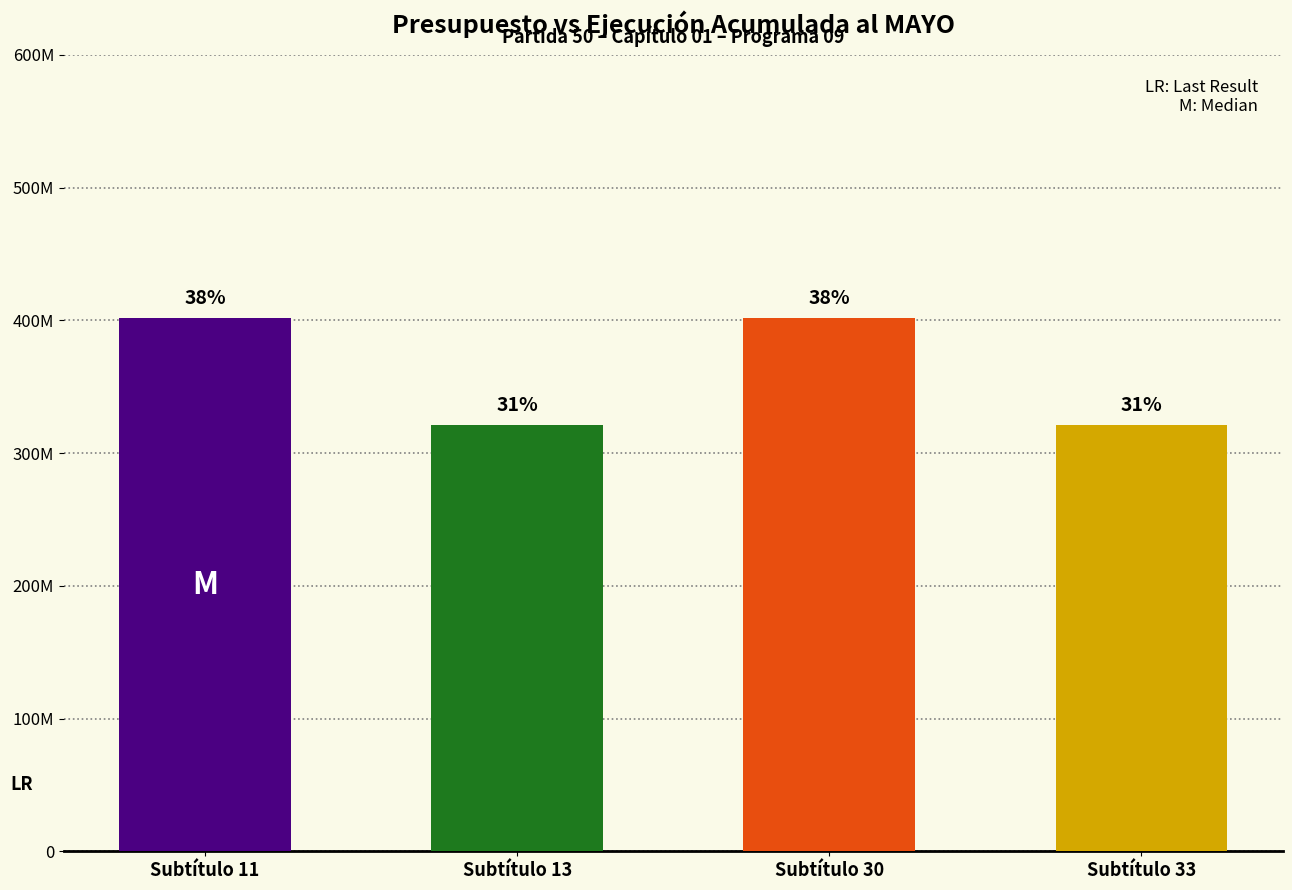

Rank the categories by value from highest to lowest.

Subtítulo 11, Subtítulo 30, Subtítulo 13, Subtítulo 33